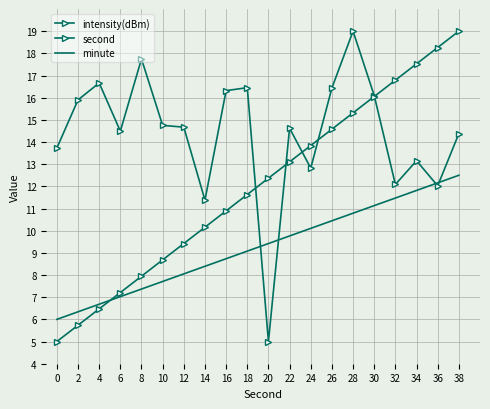

What is the approximate value of second at 6?

7.2